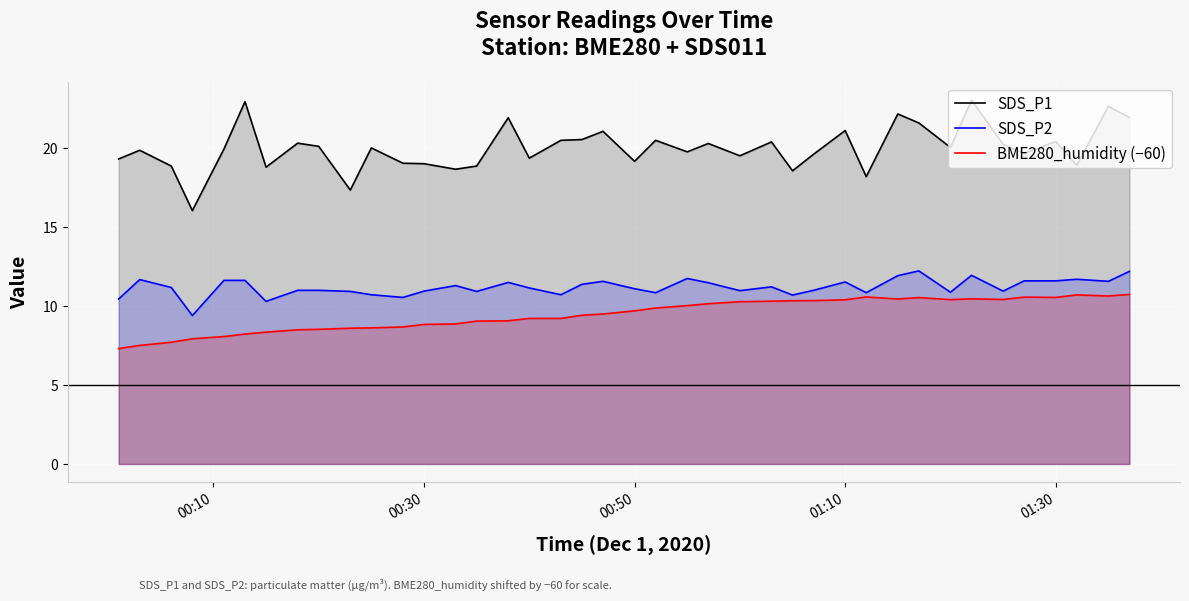

Which series has the largest total across all categories?

SDS_P1